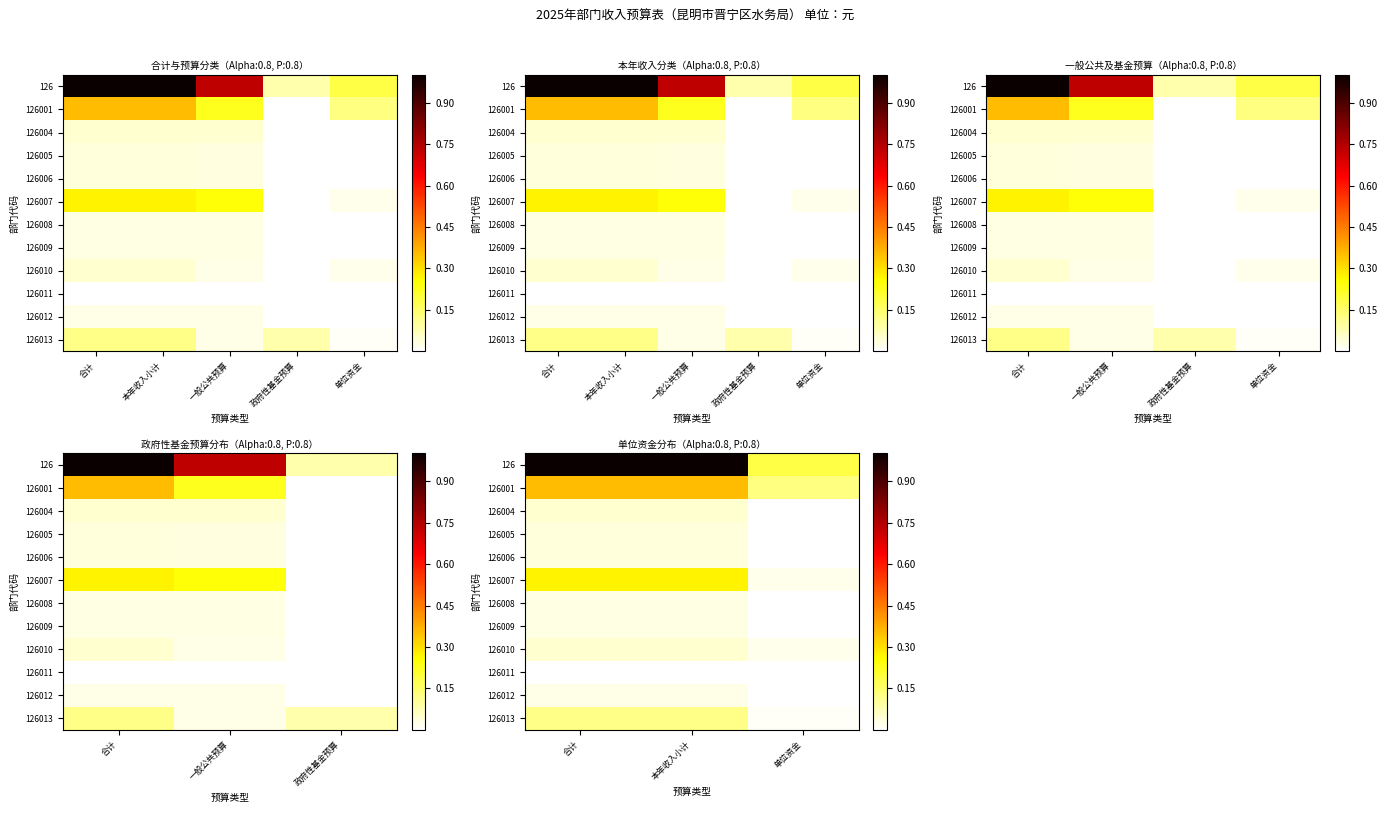

What is the total value across all series at 单位资金?

0.4